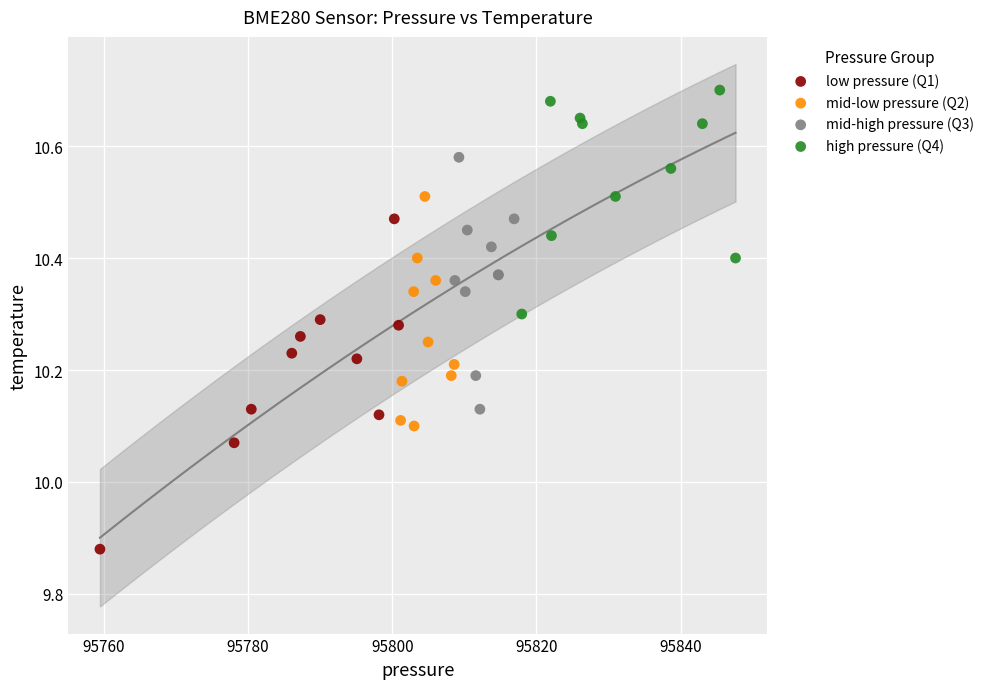

Which series contains the lowest Y value?

low pressure (Q1)